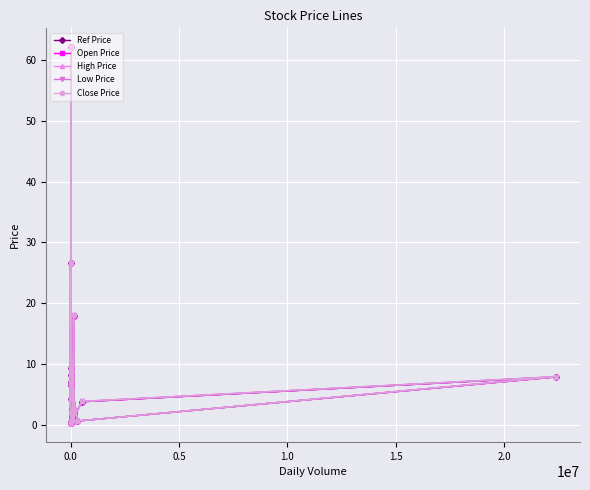

In Low Price, how many points are lower than both neighbors (excluding endpoints)?

6